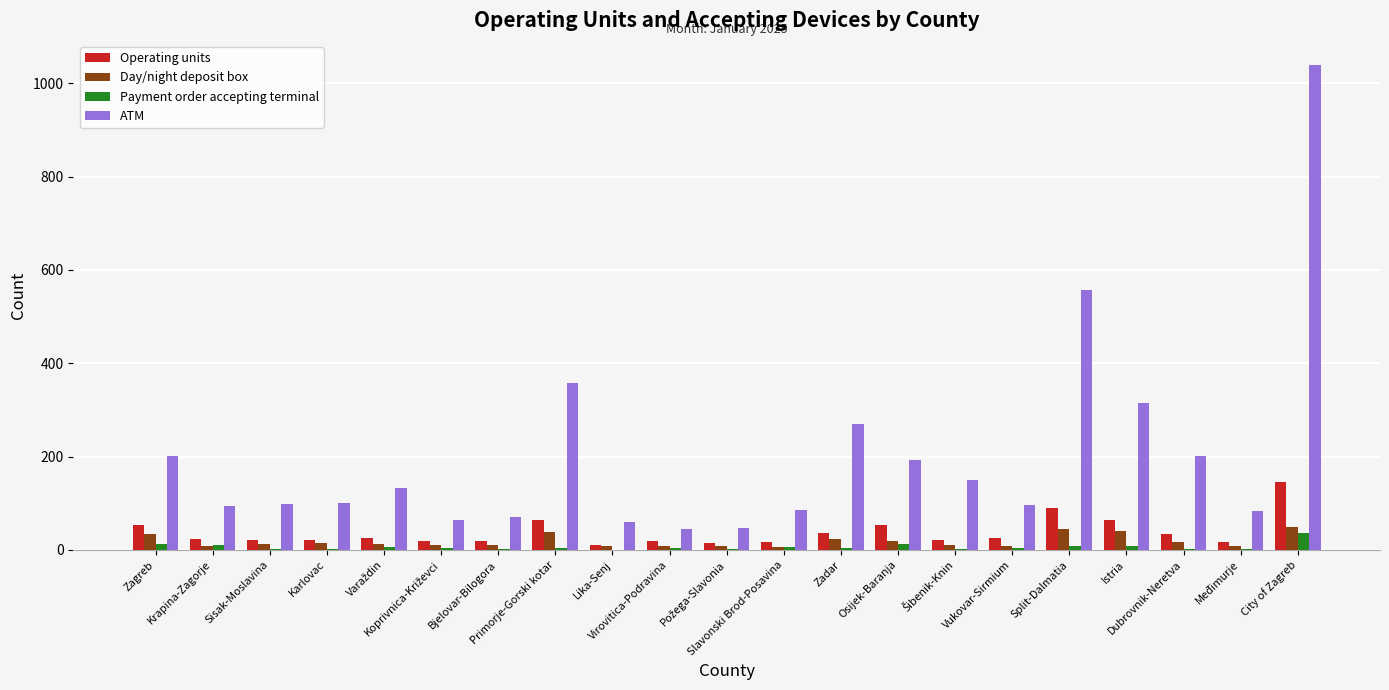

What is the sum of all ATM values?

4256